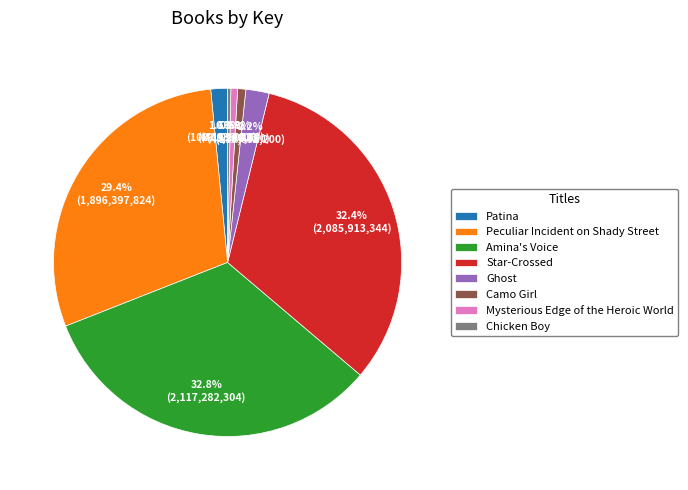

Count the number of slices in the pie.

8